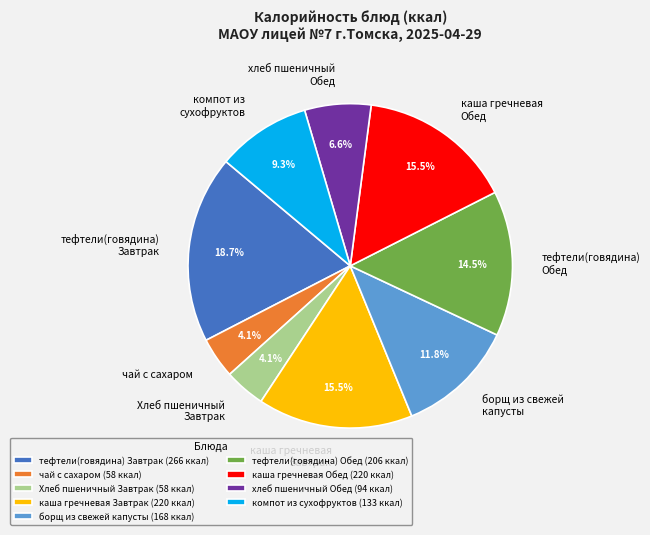

Between тефтели(говядина) Завтрак and хлеб пшеничный Обед, which is larger?

тефтели(говядина) Завтрак